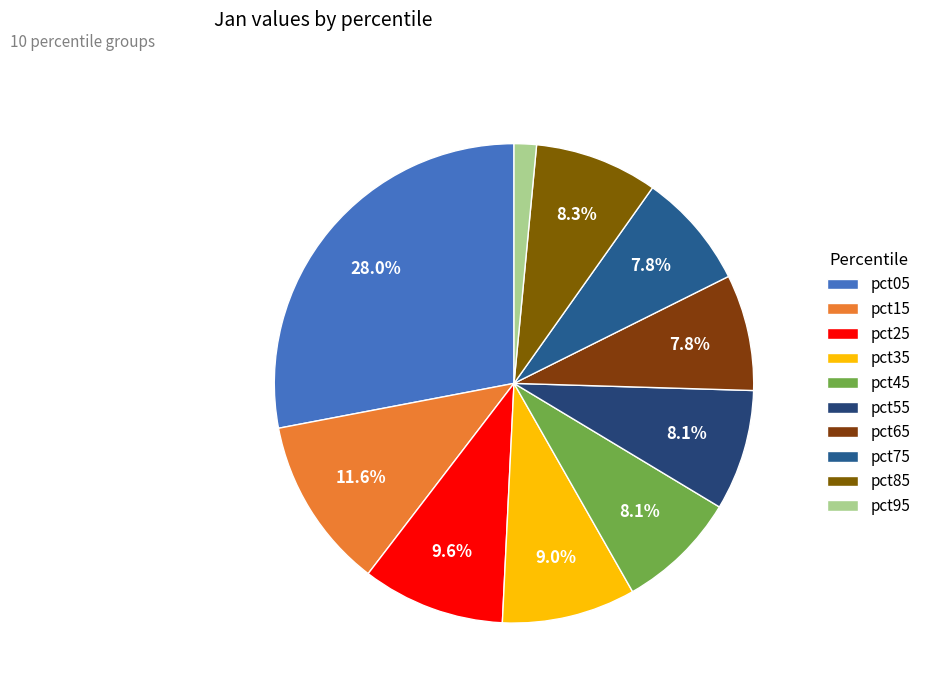

True or false: pct25 accounts for 10% of the total.

True